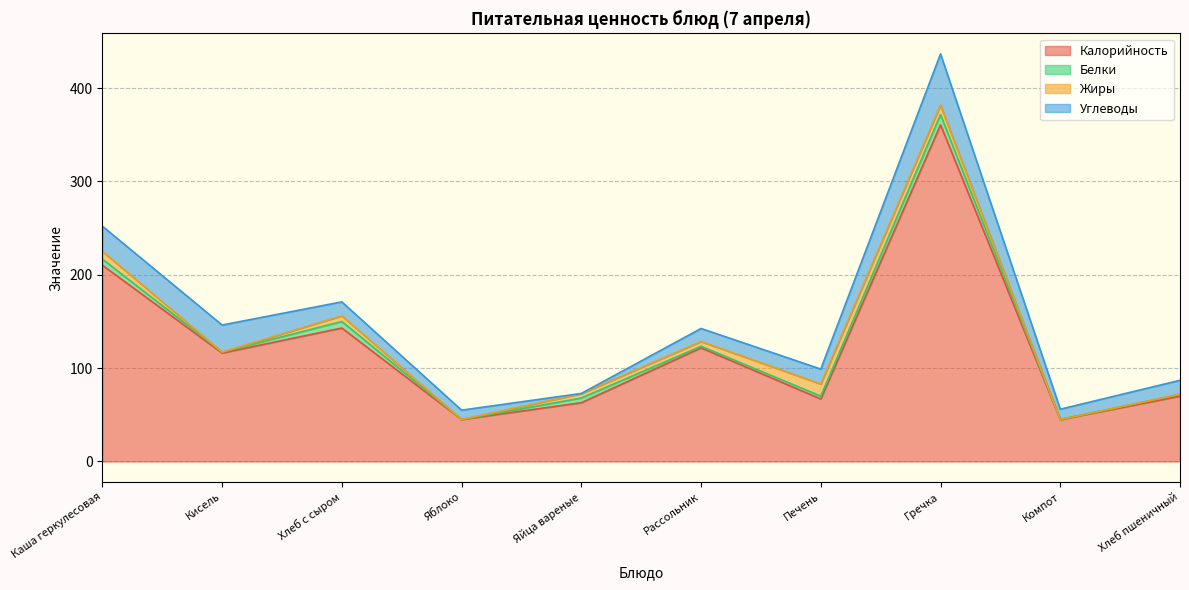

What is the label of the 2nd point from the right?

Компот